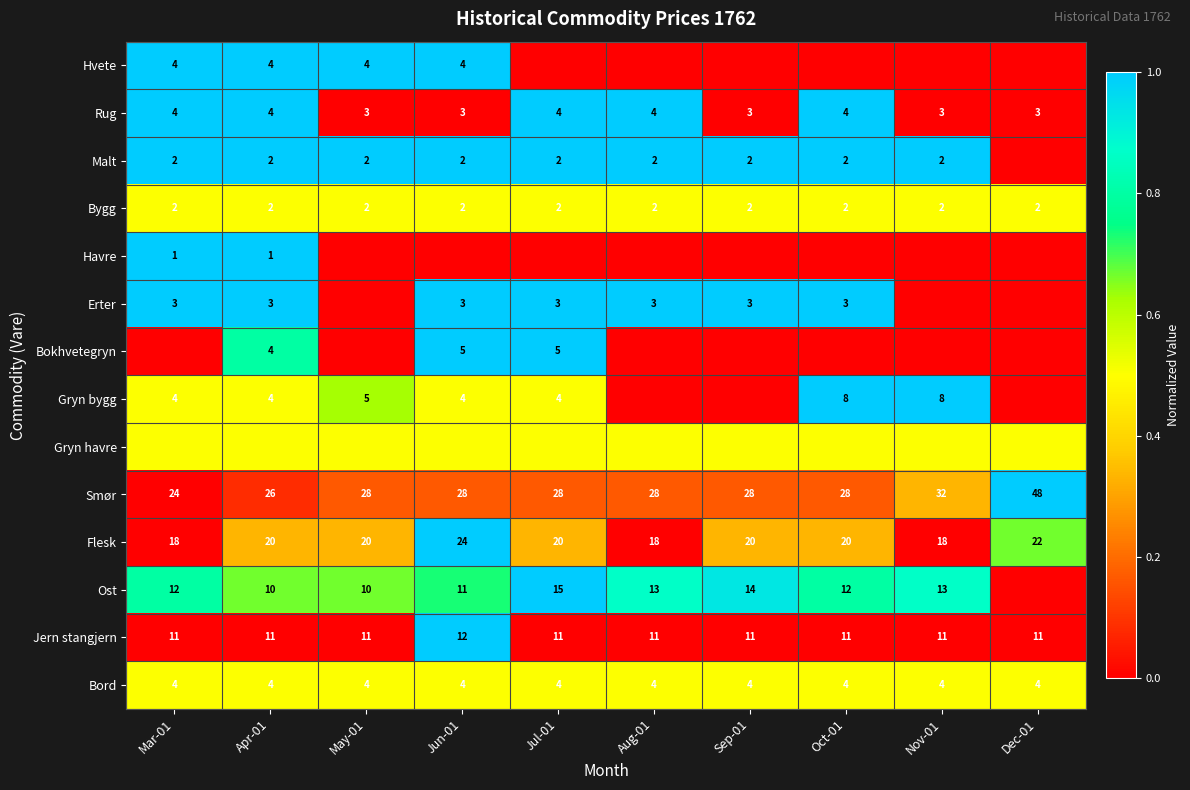

What is the average value of the Rug series?

3.5